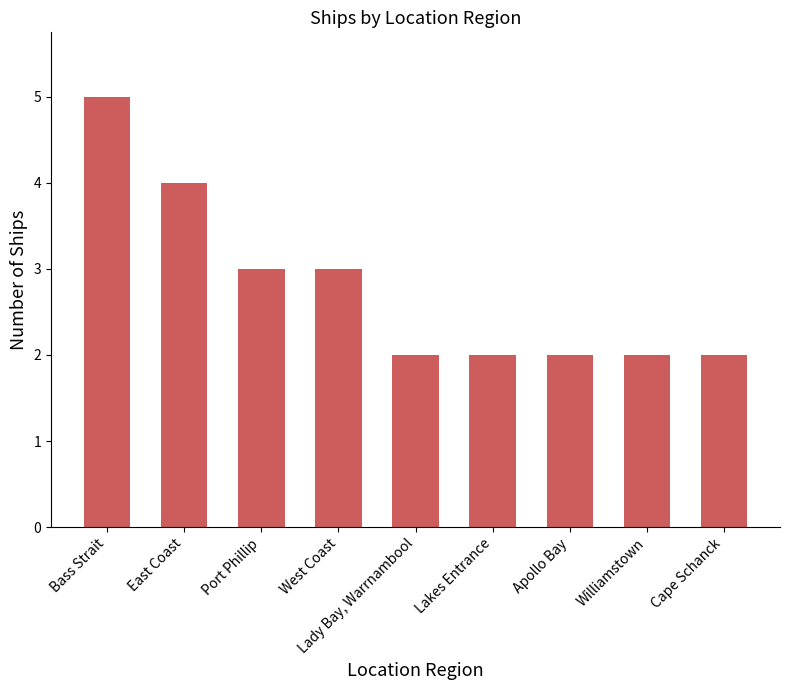

What is the value of the 3rd bar from the left?

3